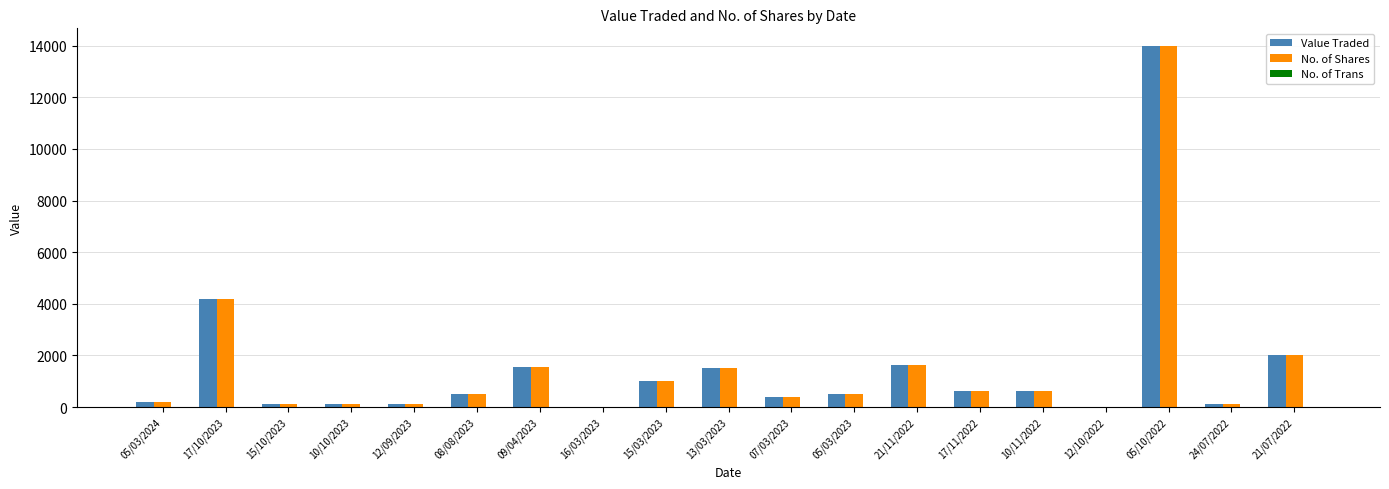

The No. of Shares series shows 205 at 05/03/2024. True or false?

True